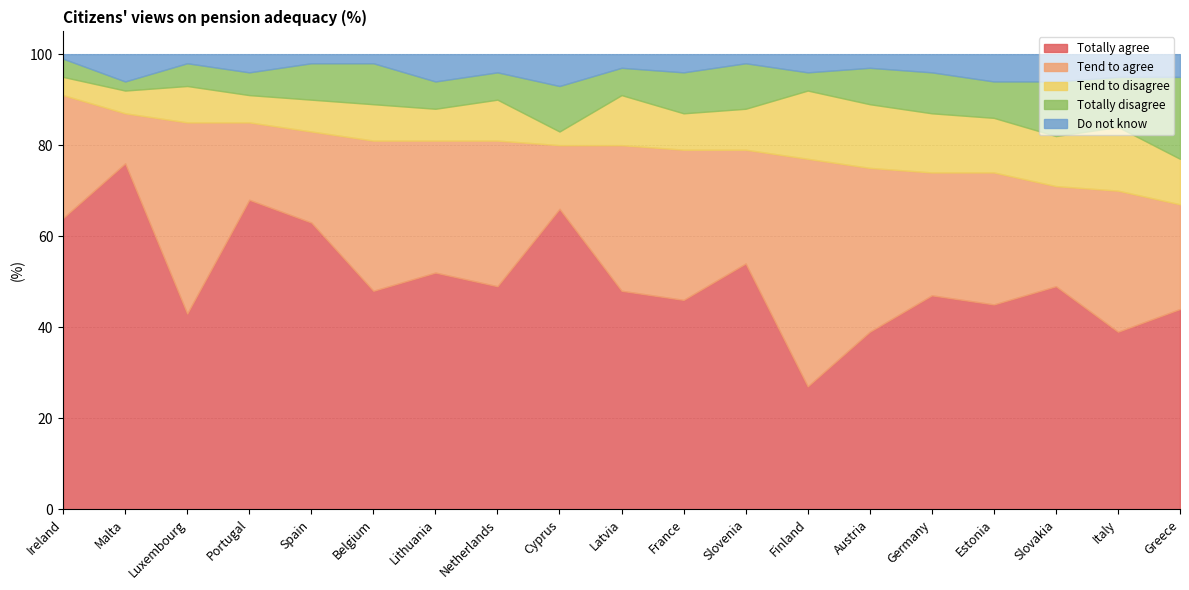

Reading left to right, what are all the values shown in this chart?

Totally agree: 64	76	43	68	63	48	52	49	66	48	46	54	27	39	47	45	49	39	44
Tend to agree: 27	11	42	17	20	33	29	32	14	32	33	25	50	36	27	29	22	31	23
Tend to disagree: 4	5	8	6	7	8	7	9	3	11	8	9	15	14	13	12	11	14	10
Totally disagree: 4	2	5	5	8	9	6	6	10	6	9	10	4	8	9	8	12	11	18
Do not know: 1	6	2	4	2	2	6	4	7	3	4	2	4	3	4	6	6	5	5